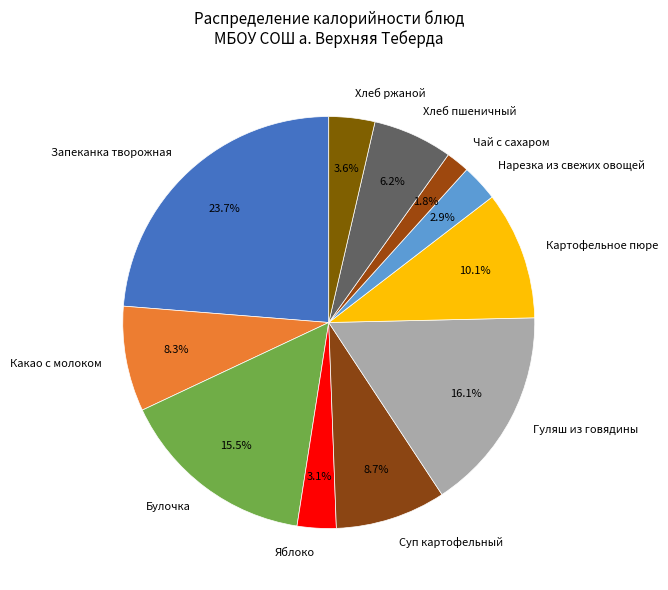

What is the ratio of the value at Запеканка творожная to the value at Нарезка из свежих овощей?

8.2